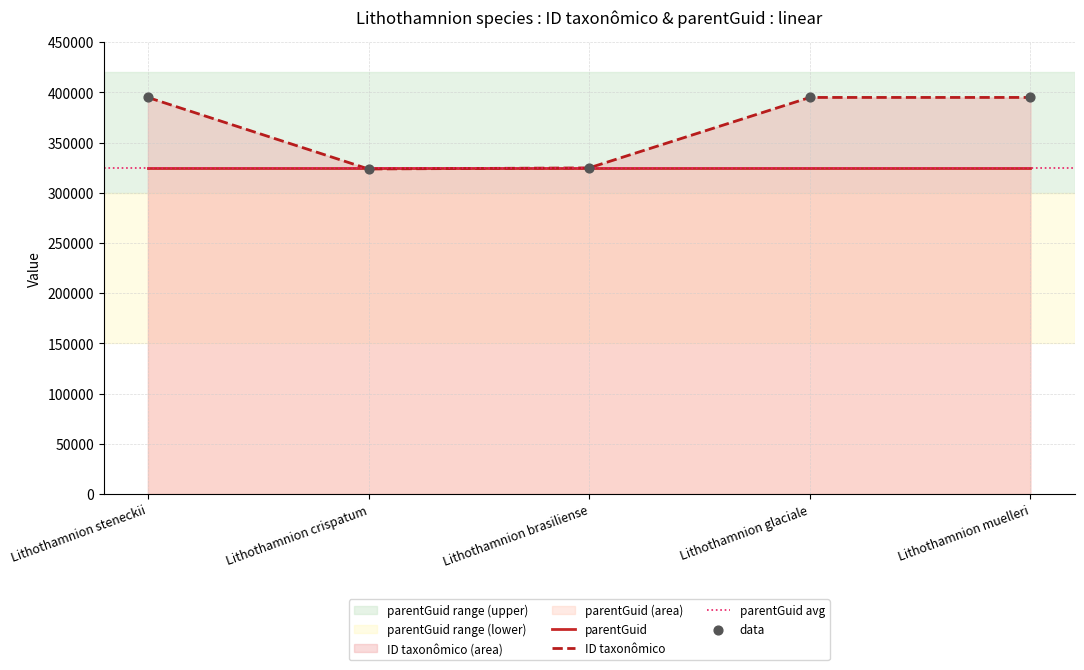

What is the change in value from Lithothamnion crispatum to Lithothamnion muelleri?

+71266